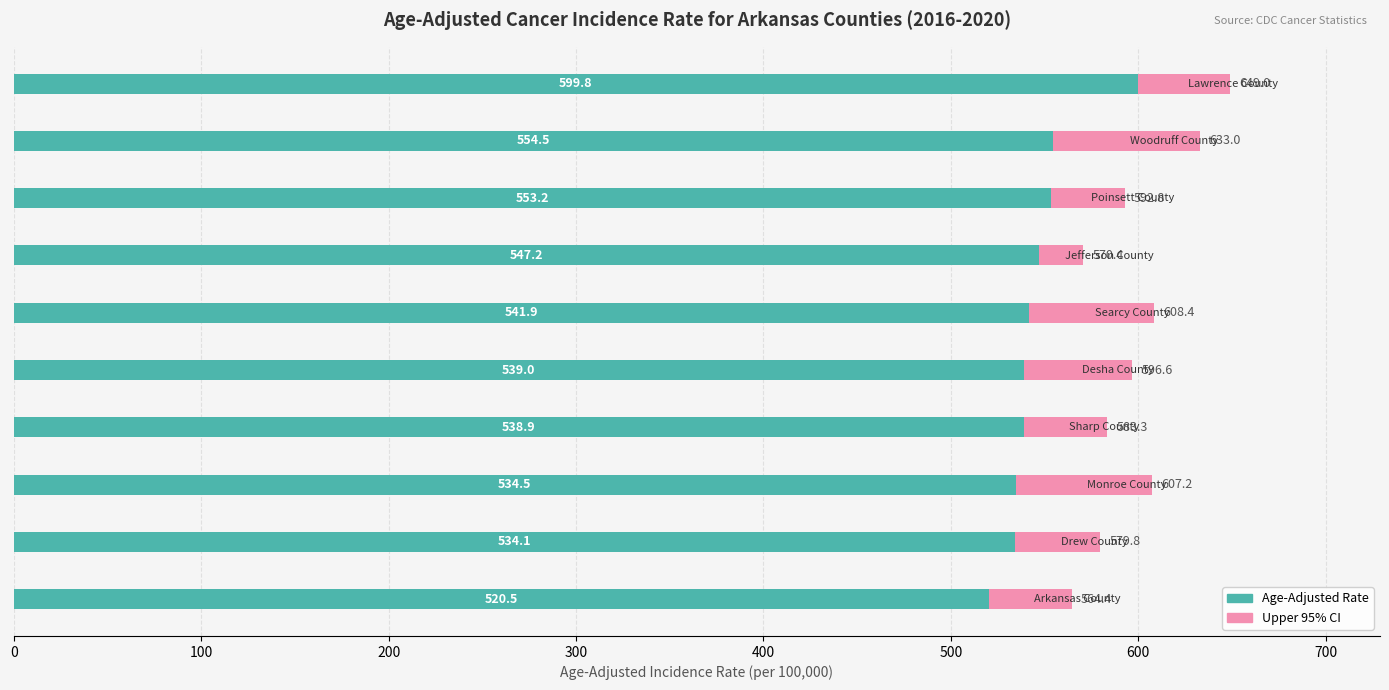

What is the lowest value of the Age-Adjusted Rate series?

520.5